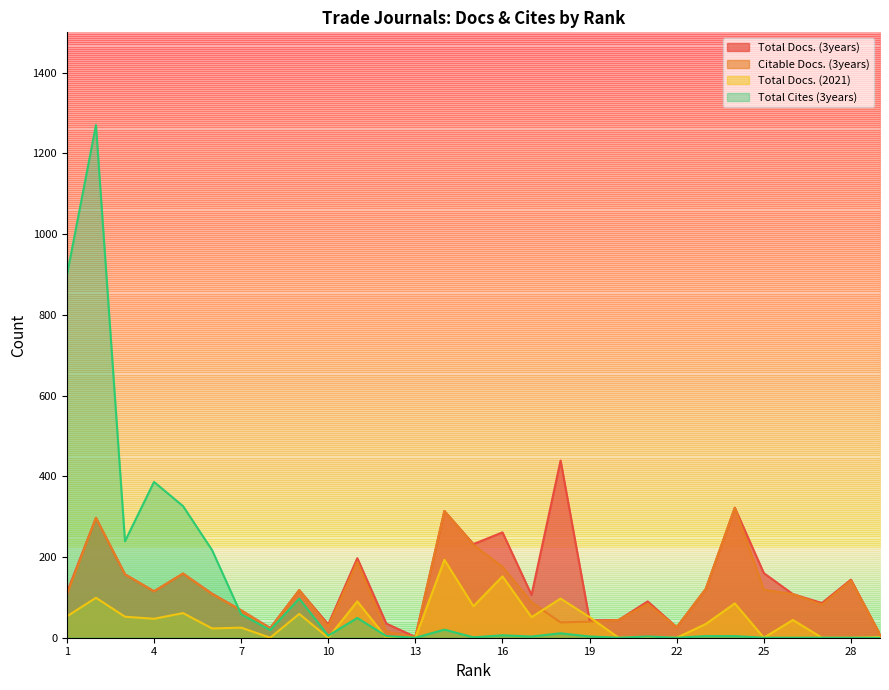

Reading left to right, transcribe all the data shown in this chart.

Total Docs. (3years): 112	297	157	115	159	109	68	24	118	33	197	35	2	314	232	261	106	439	43	44	90	26	121	322	160	108	86	144	8
Citable Docs. (3years): 107	297	157	115	159	108	68	22	118	28	188	15	2	314	230	176	88	38	40	44	84	26	121	322	119	108	82	142	8
Total Docs. (2021): 53	99	52	47	61	23	25	0	59	0	90	0	0	193	78	152	51	97	51	0	0	0	34	85	0	44	0	0	2
Total Cites (3years): 898	1270	239	386	326	217	58	19	97	5	49	4	0	20	1	6	3	11	3	0	3	0	4	4	0	0	0	0	0